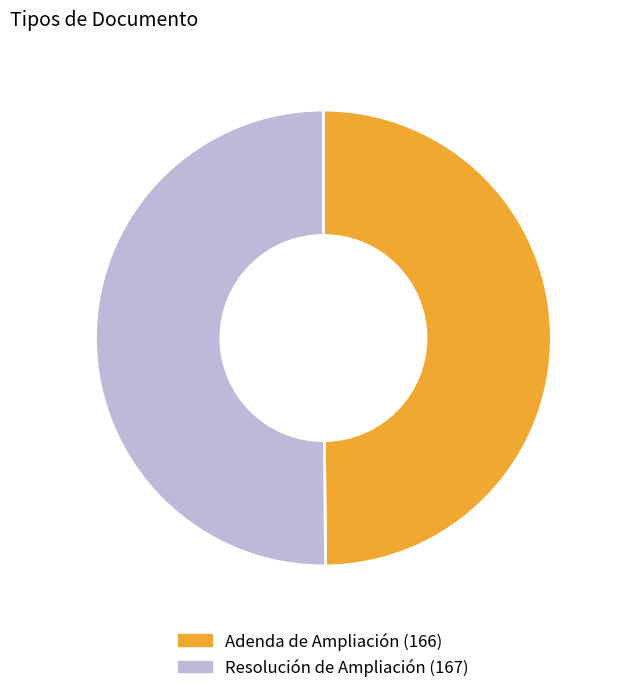

What is the ratio of the value at Adenda de Ampliación to the value at Resolución de Ampliación?

1.0